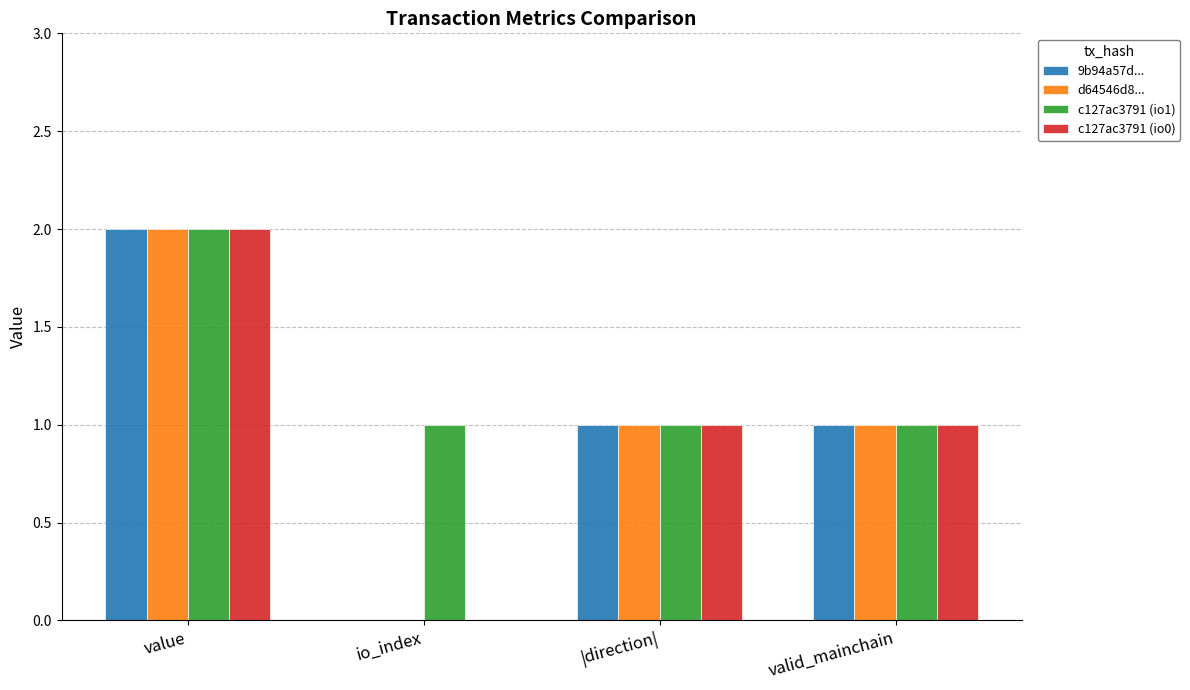

What is the maximum value for 9b94a57d...?

2.0